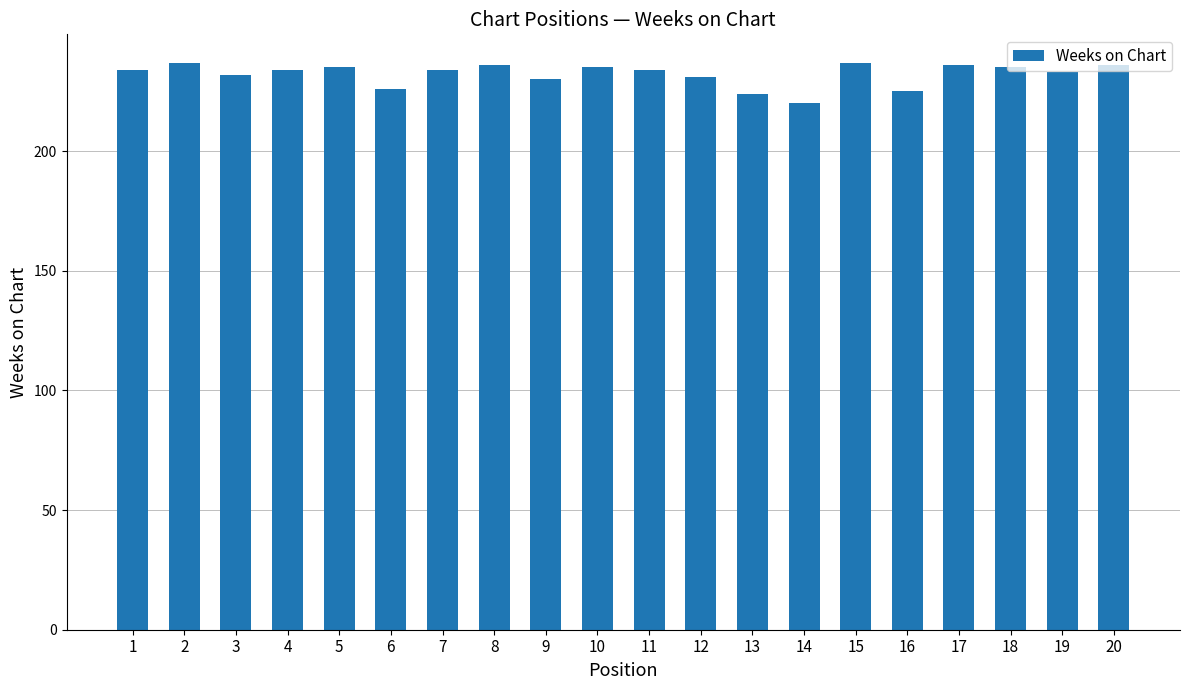

What is the approximate value at 2, to the nearest 10?

240